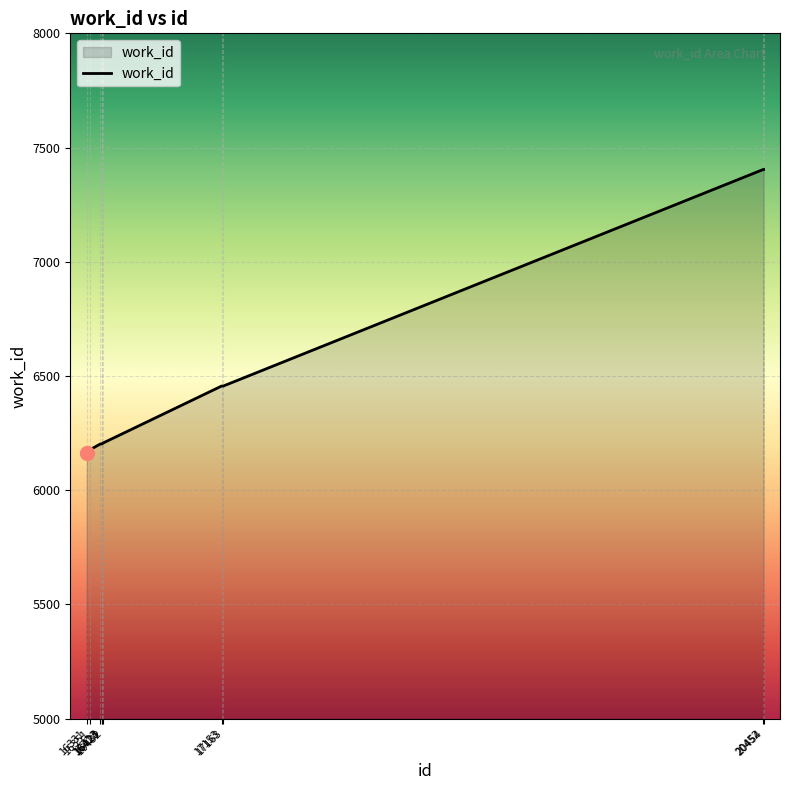

What is the smallest value displayed?

6165